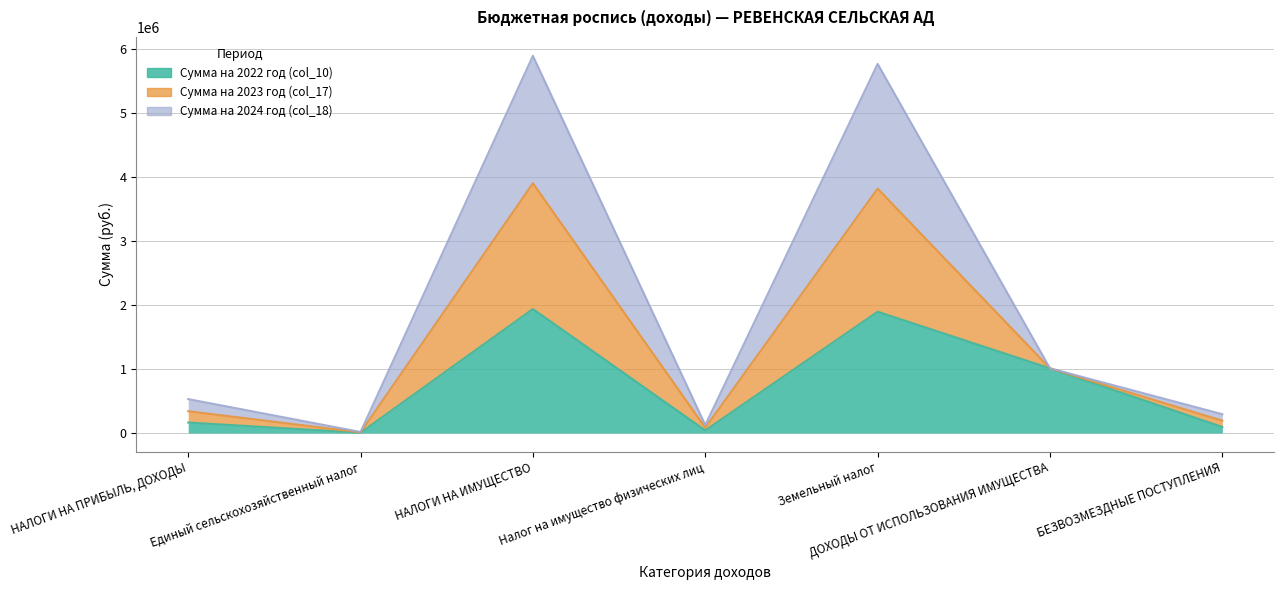

What is the spread (max minus min) of values at НАЛОГИ НА ИМУЩЕСТВО?

3958000